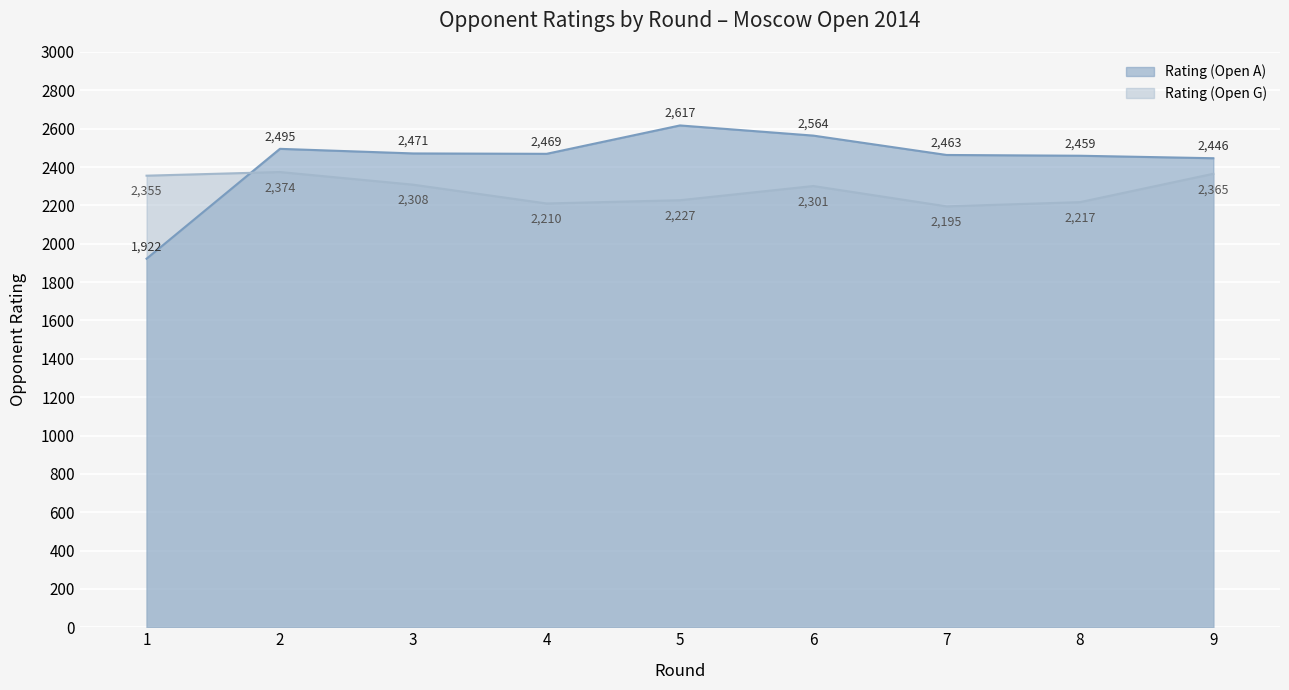

Between which two adjacent categories do Rating (Open A) and Rating (Open G) first intersect?

1 and 2